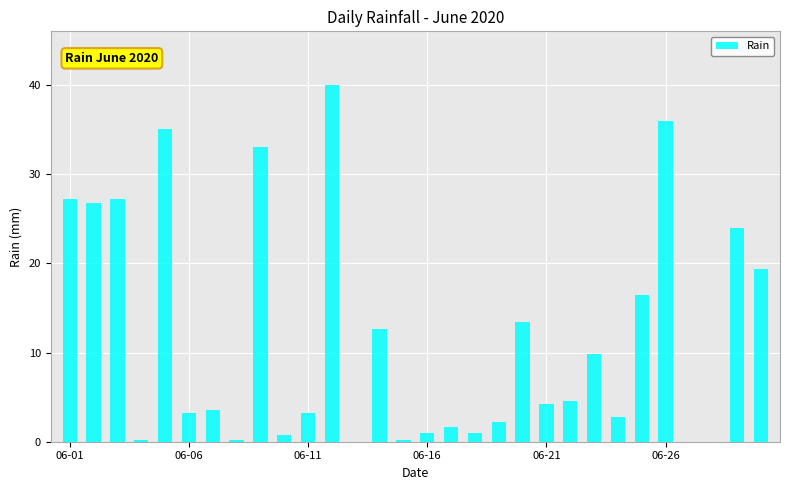

What is the sum of all values?

349.6